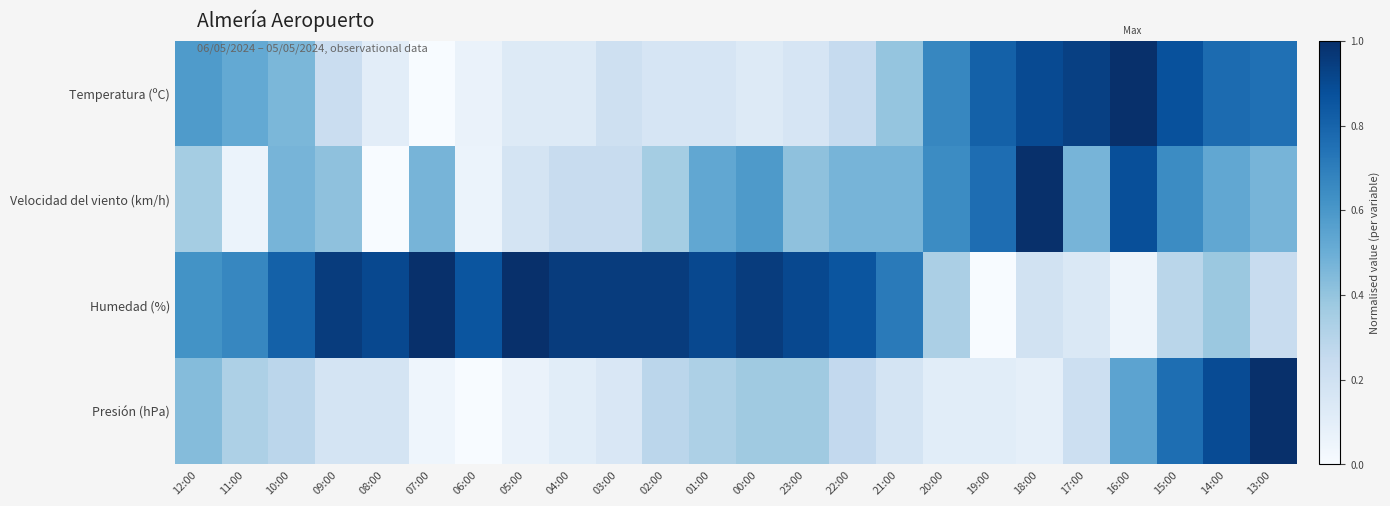

List the series in order of their peak value, highest first.

Temperatura (ºC), Velocidad del viento (km/h), Humedad (%), Presión (hPa)